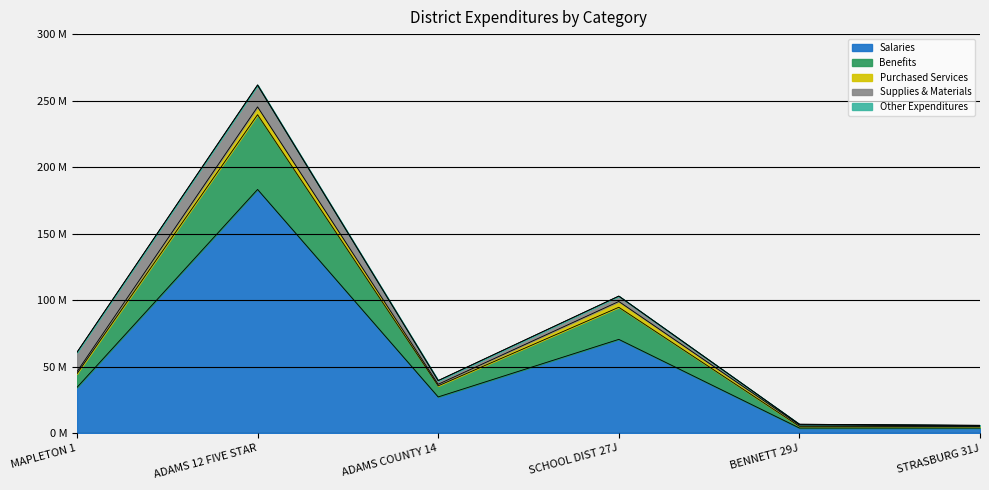

What is the sum of the Supplies & Materials values at STRASBURG 31J and MAPLETON 1?

14977347.8